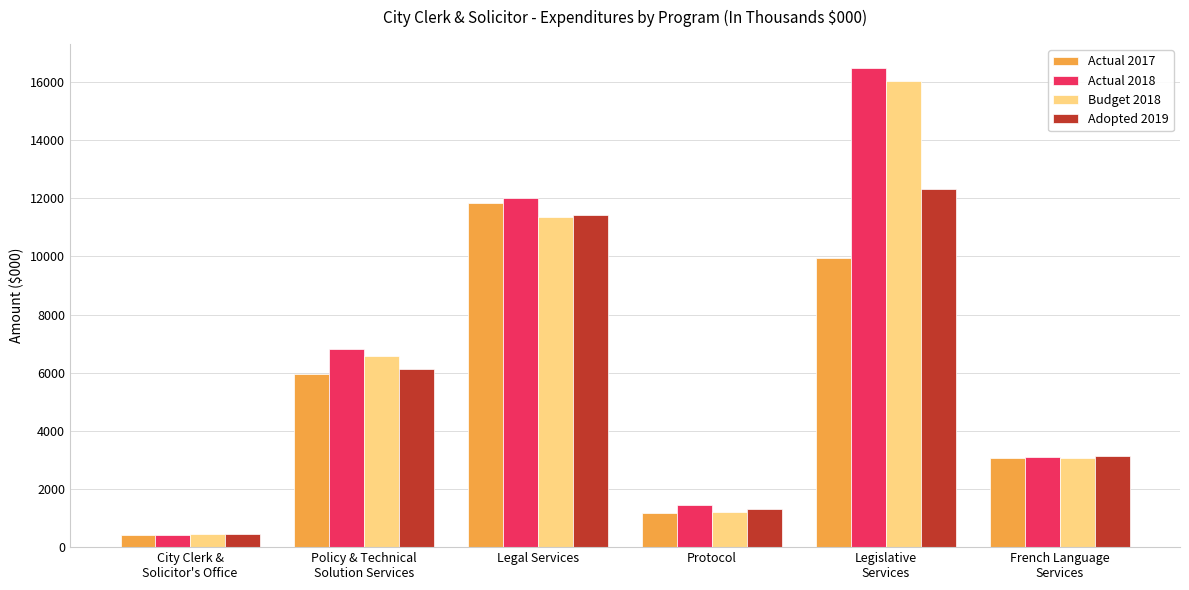

Reading left to right, transcribe all the data shown in this chart.

Actual 2017: 428	5970	11840	1191	9945	3062
Actual 2018: 422	6816	12025	1445	16479	3108
Budget 2018: 447	6582	11352	1200	16023	3080
Adopted 2019: 464	6133	11417	1319	12323	3122